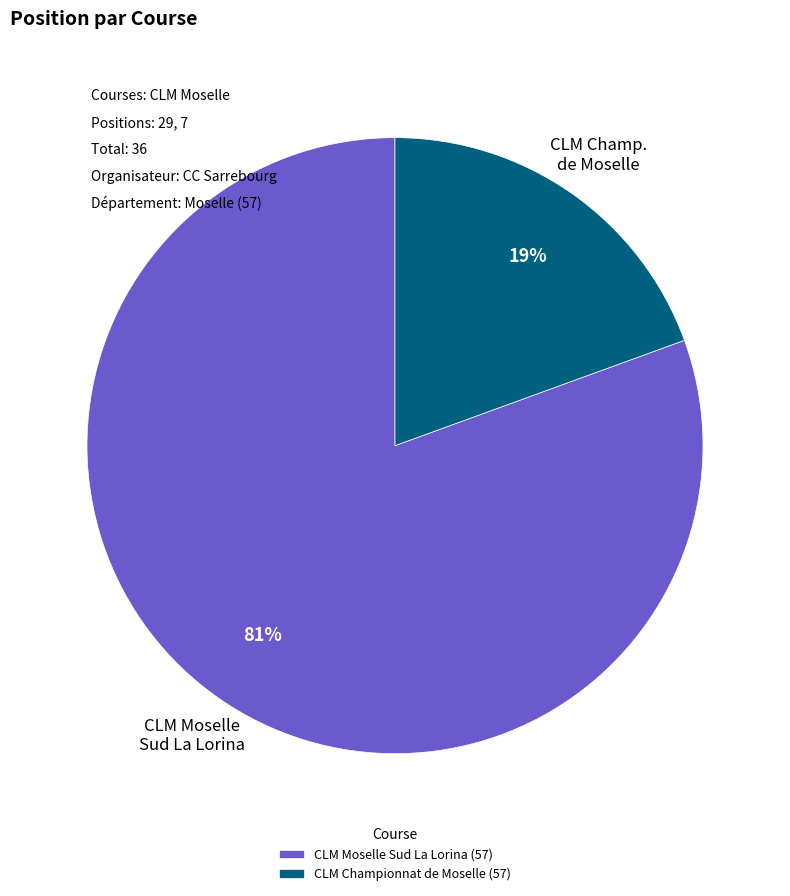

To the nearest percent, what percentage of the pie is CLM Championnat de Moselle (57)?

19%